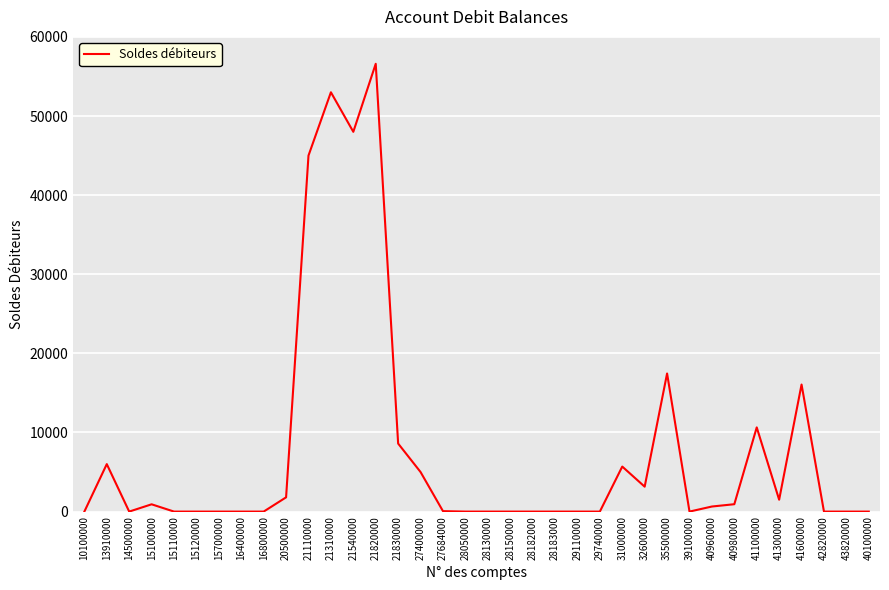

Which label corresponds to the largest value in the chart?

21820000